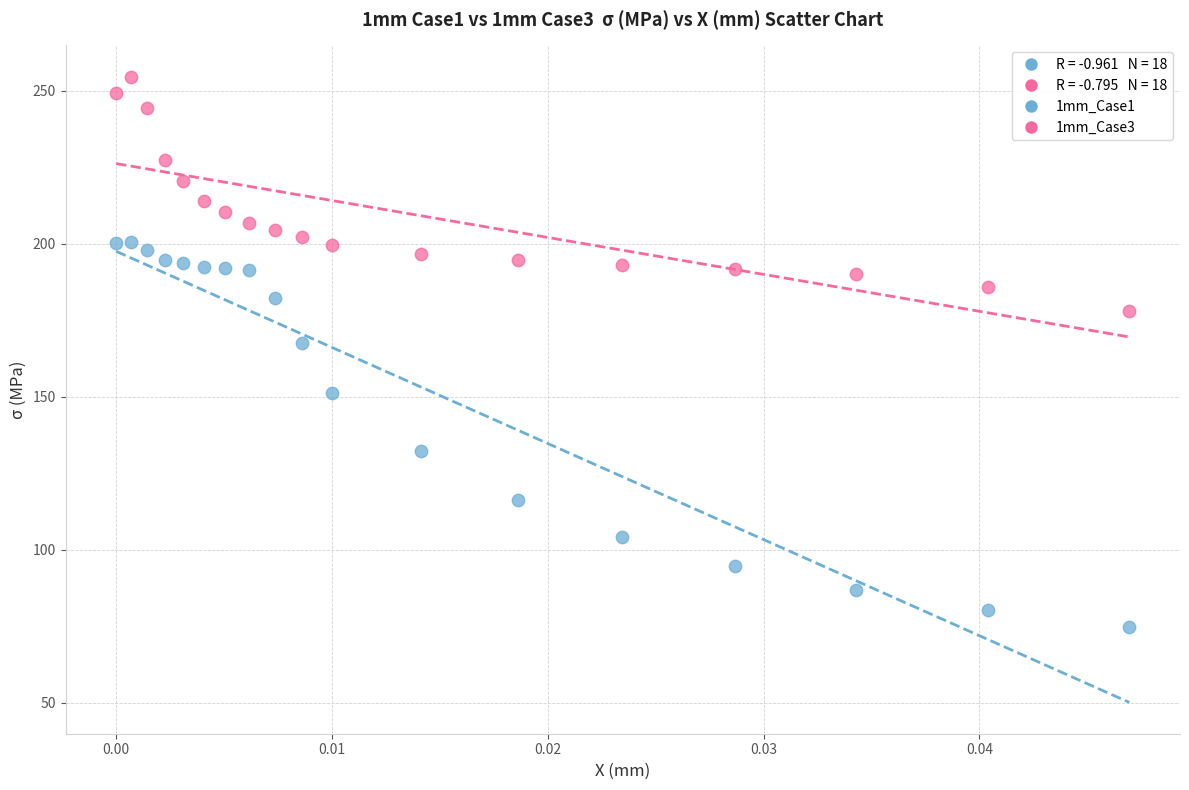

Which series has the widest spread of Y values?

1mm_Case1